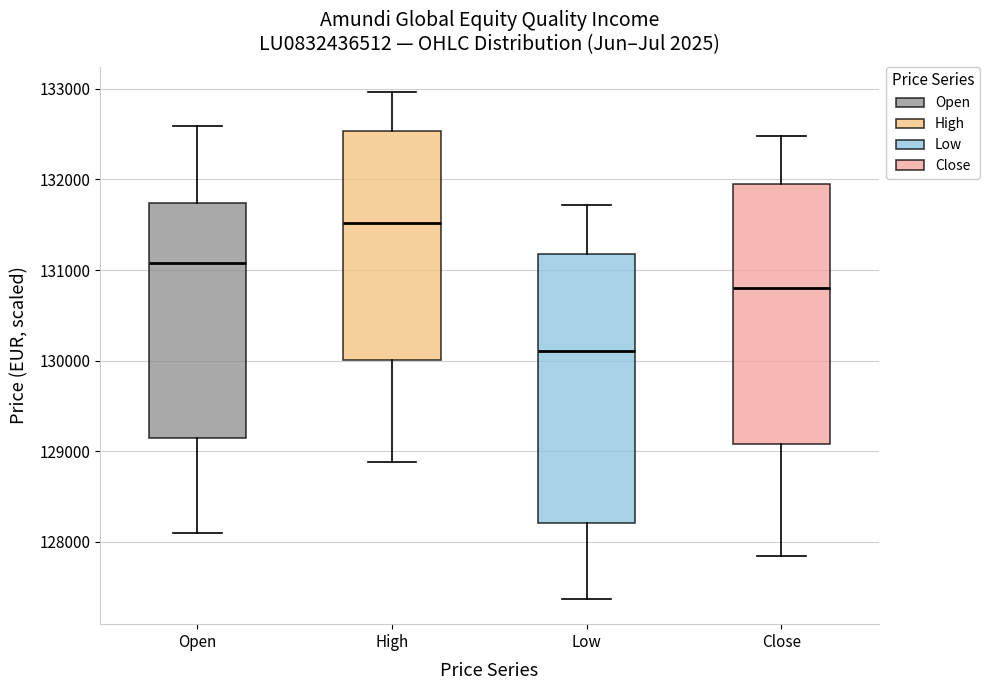

Reading left to right, read every box against the y-axis: the position of its median line, the range the box covers, and the ends of its whiskers. The values are not printed on the chart, so give them approximately, as read against the axis.

Open: median 131100, box 129200 to 131700, whiskers 128100 to 132600
High: median 131500, box 130000 to 132500, whiskers 128900 to 133000
Low: median 130100, box 128200 to 131200, whiskers 127400 to 131700
Close: median 130800, box 129100 to 131900, whiskers 127800 to 132500